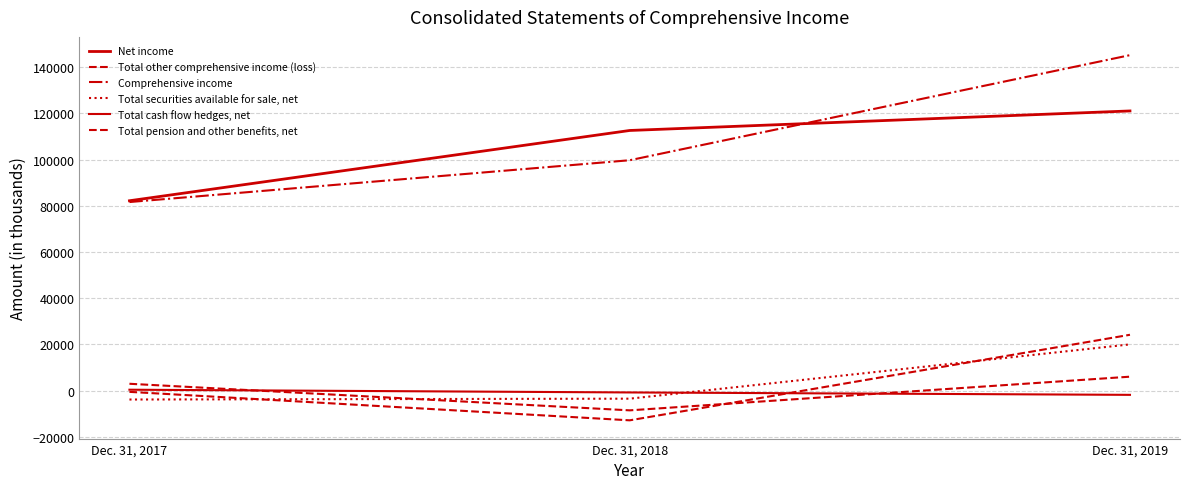

What is the sum of the Total other comprehensive income (loss) values at Dec. 31, 2019 and Dec. 31, 2017?

23591